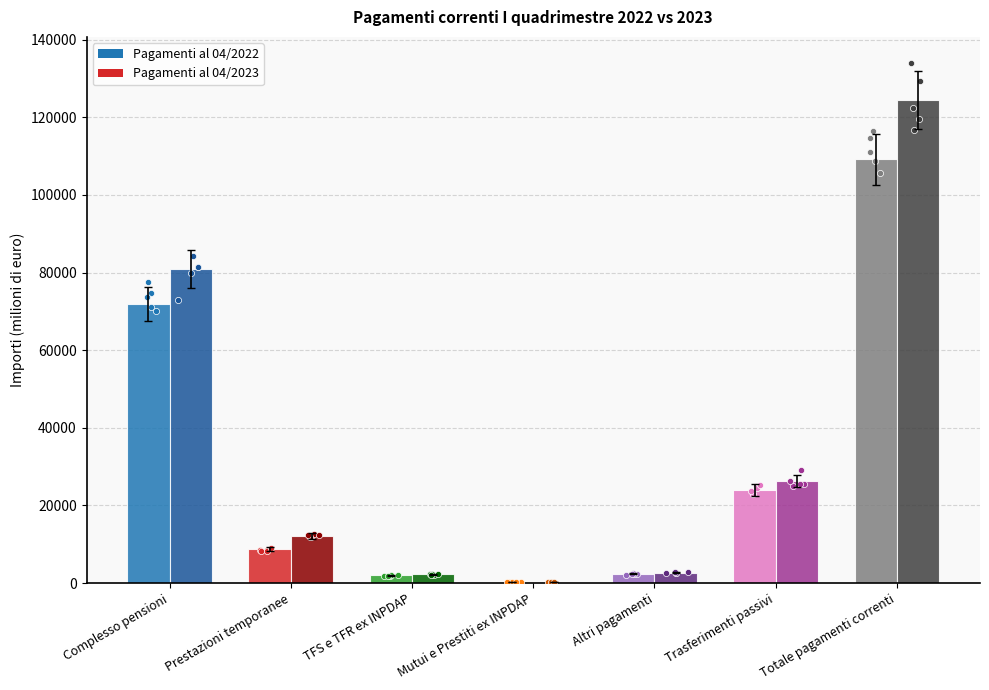

Which series reaches the maximum Y coordinate?

Pagamenti al 04/2023